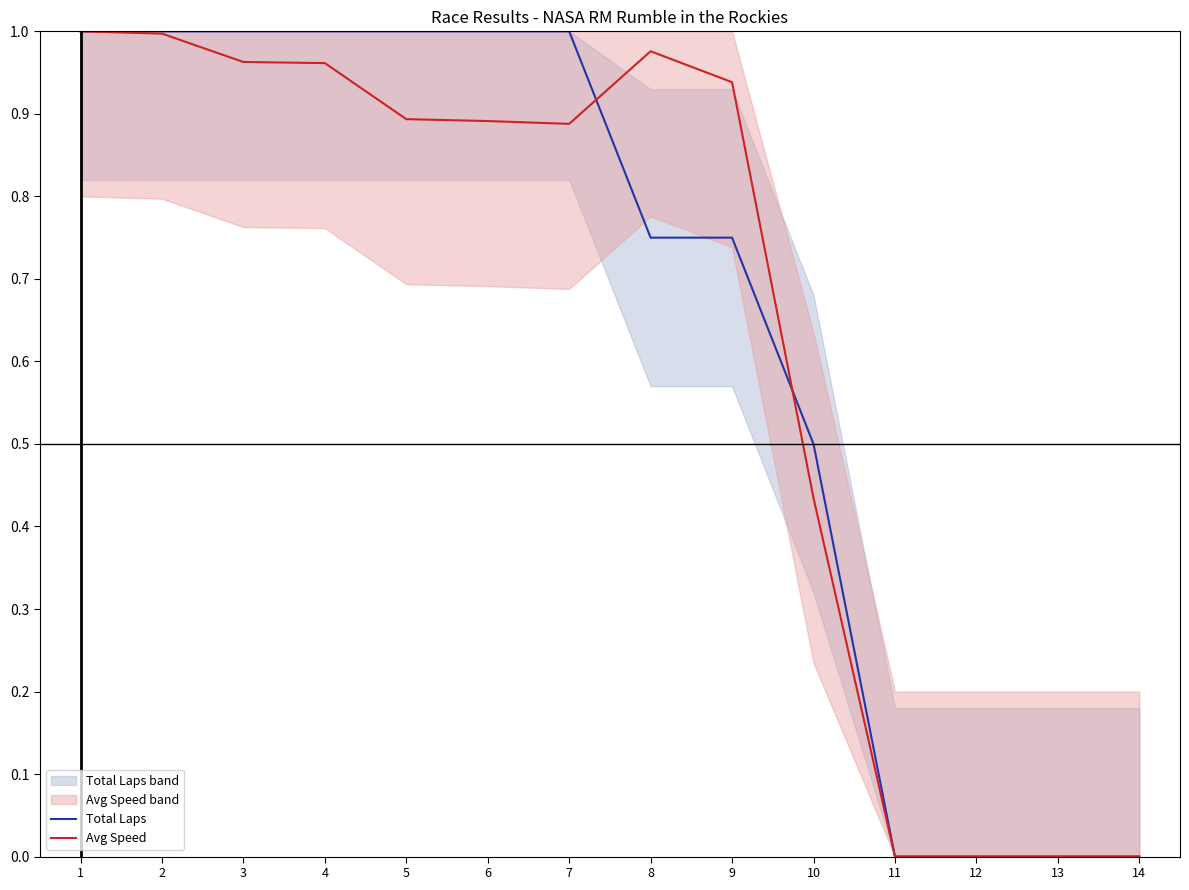

List the series in order of their overall mean, highest first.

Total Laps, Avg Speed